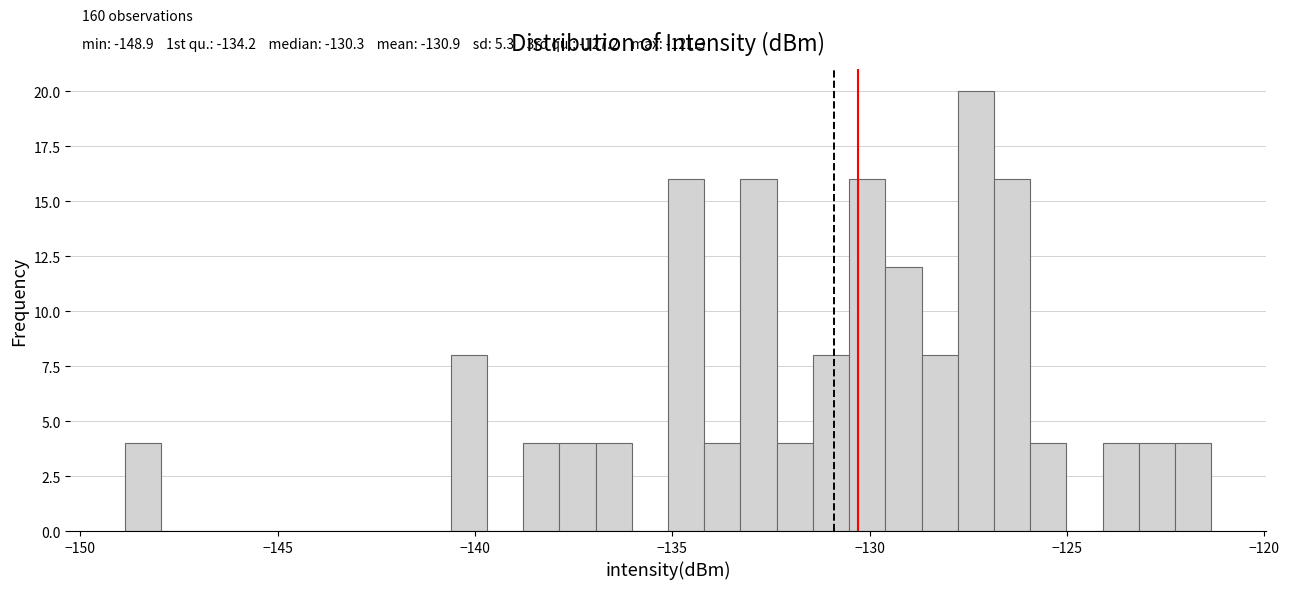

Around what value on the x-axis is the tallest bar? Give the approximate position of its centre, as read against the axis.

-127.5